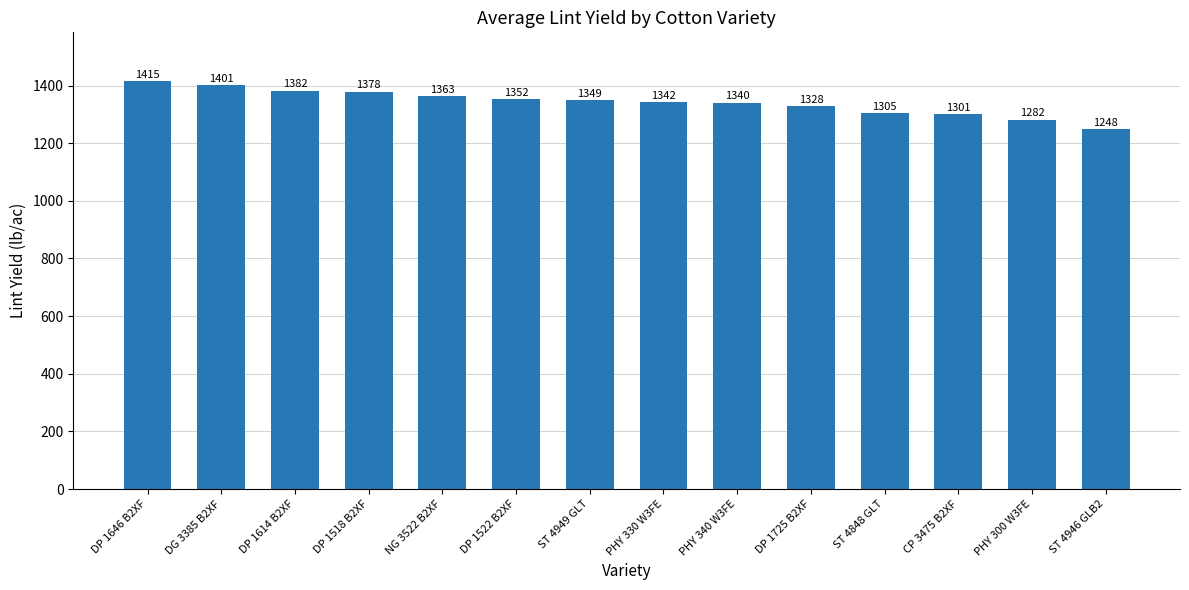

What is the difference between the maximum and minimum values?

167